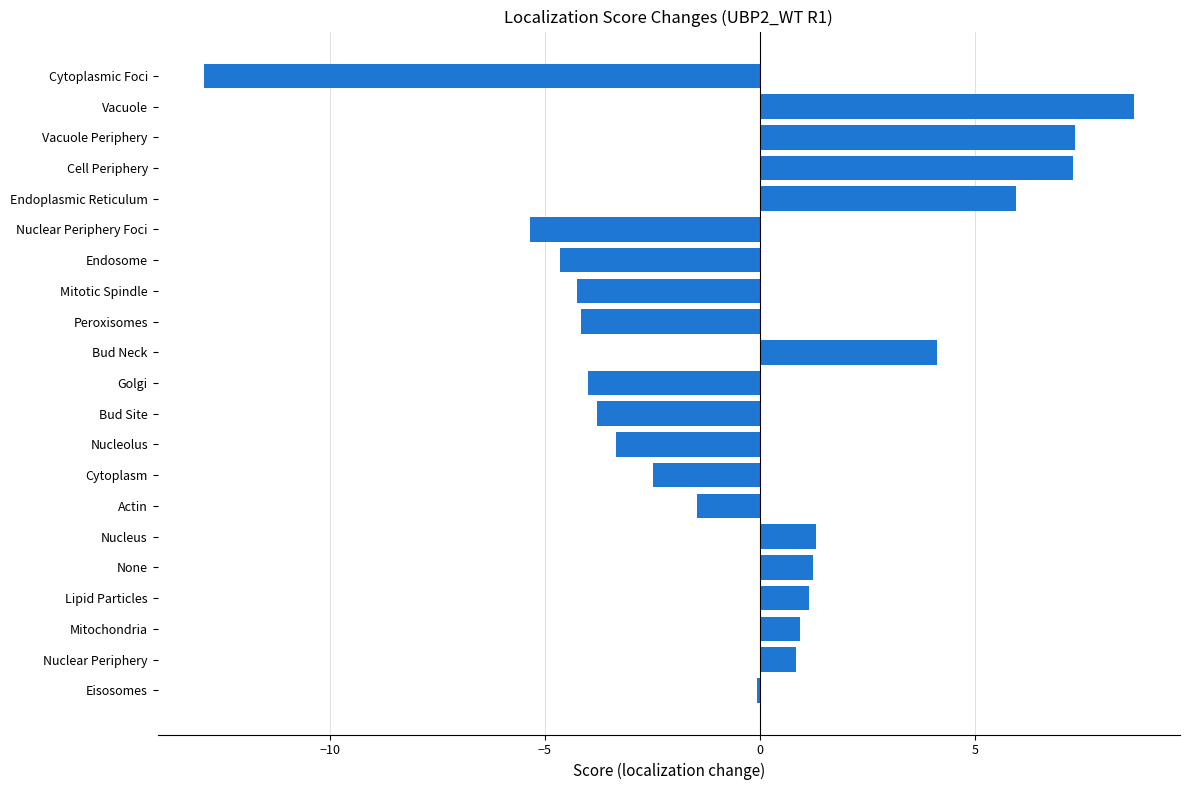

Which has a higher value, None or Cytoplasm?

None